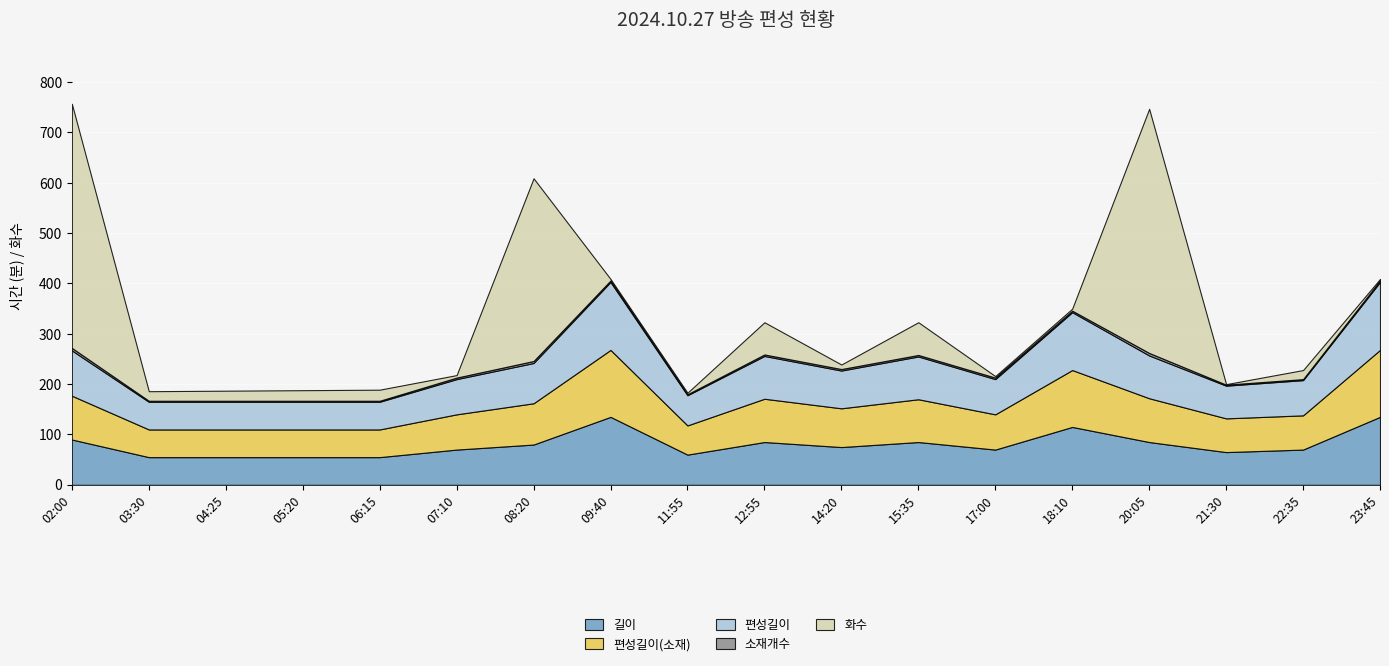

At which label does 화수 reach its peak?

02:00